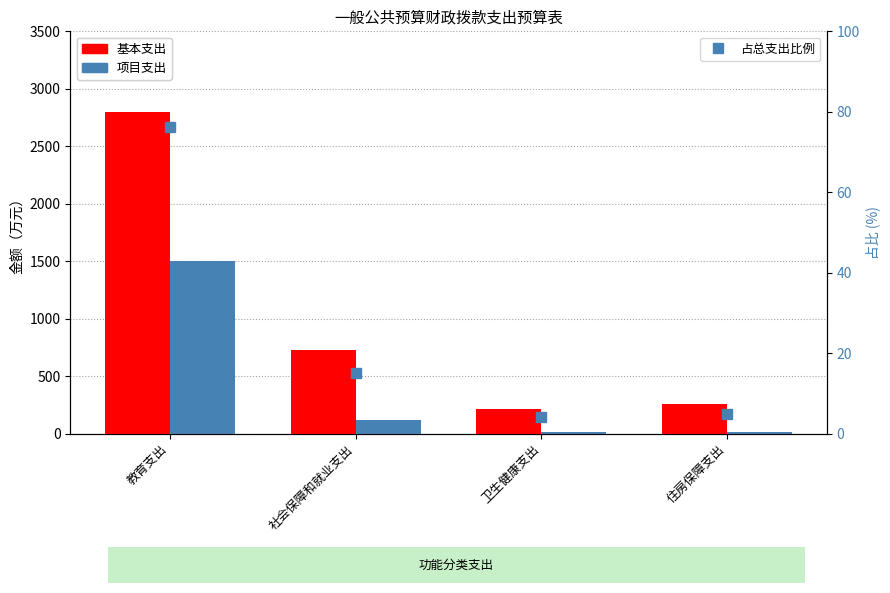

Reading left to right, what are all the values shown in this chart?

基本支出: 2801.4	724.2	213.9	256.7
项目支出: 1505.7	122.0	13.2	15.0
占总支出比例: 76.2	15.0	4.0	4.8